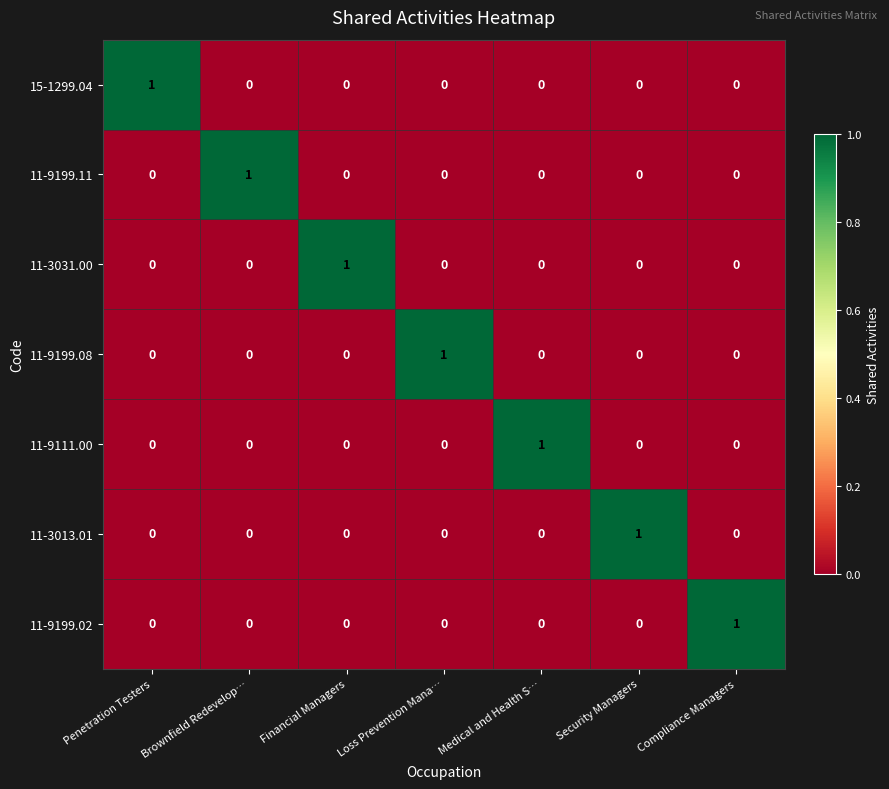

At which label does 11-9199.08 reach its peak?

Loss Prevention Mana…